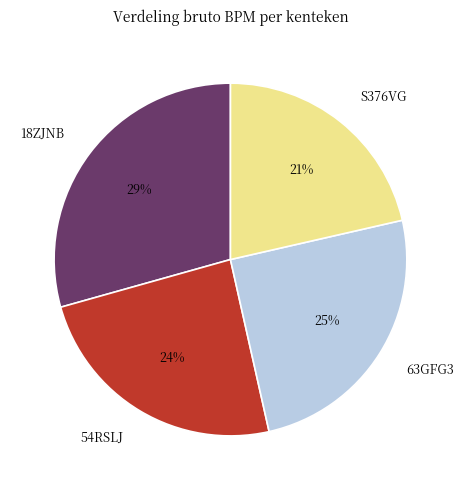

What is the ratio of the value at 63GFG3 to the value at 54RSLJ?

1.0